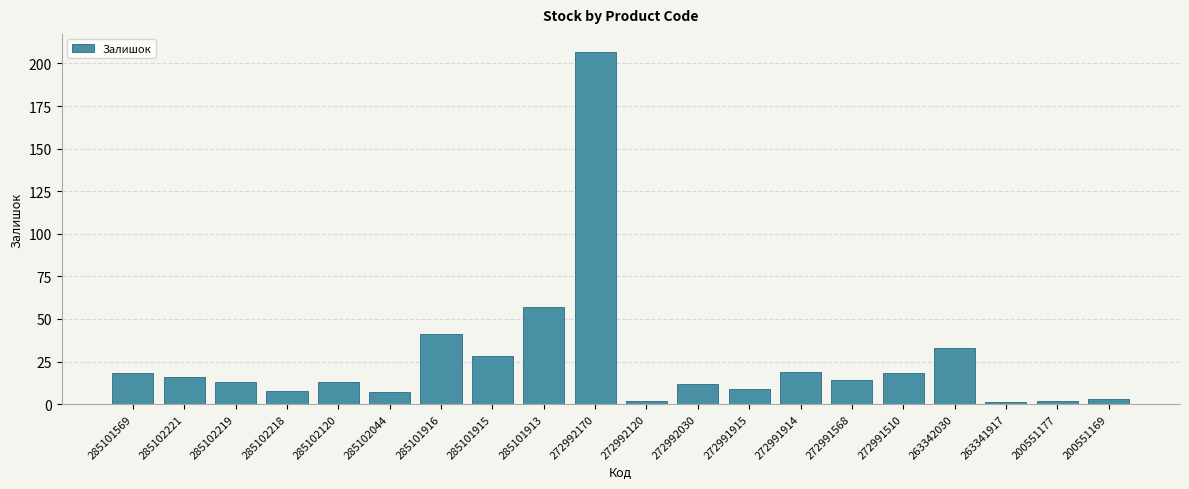

What is the smallest value displayed?

1